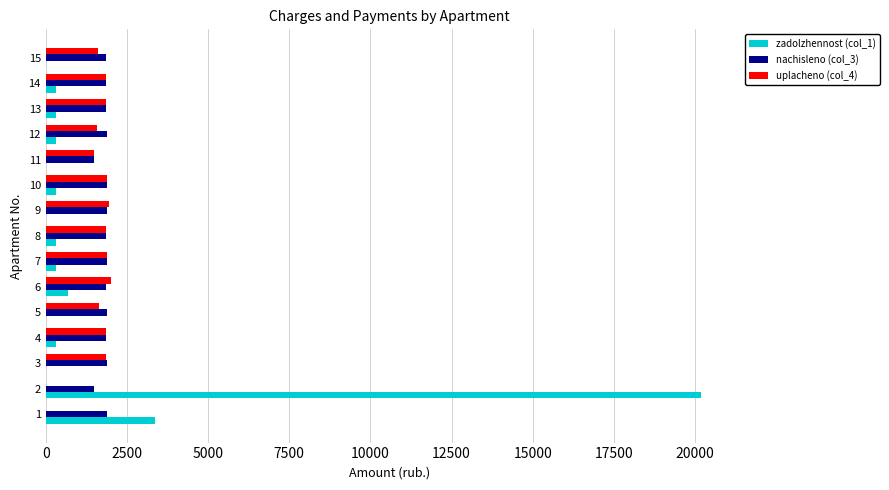

The value of uplacheno (col_4) at 13 is 819.7. True or false?

False